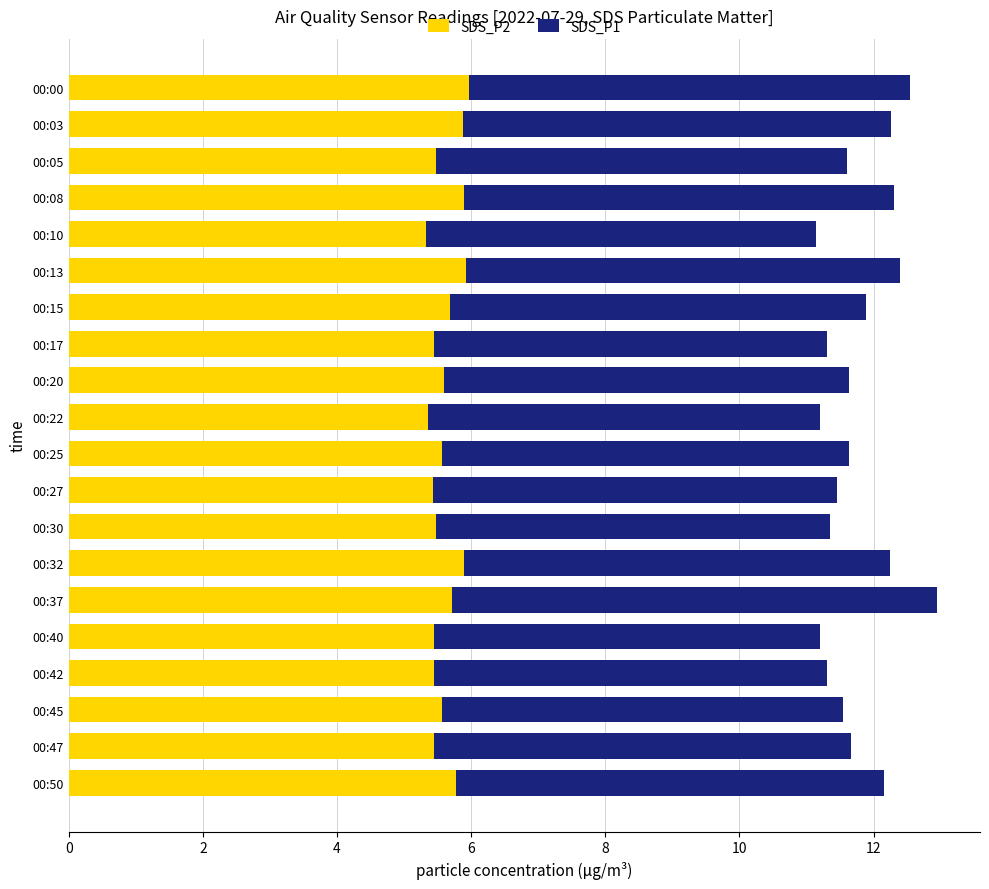

What is the difference between the second highest and second lowest values in the SDS_P2 series?

0.6